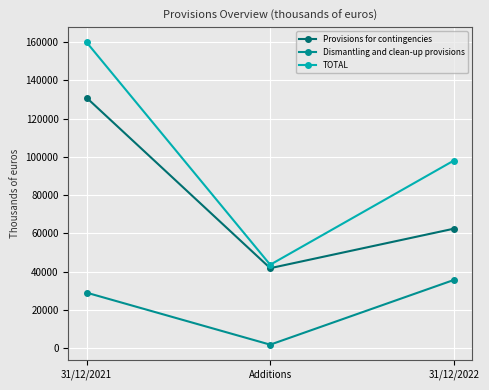

List the series in order of their overall mean, lowest first.

Dismantling and clean-up provisions, Provisions for contingencies, TOTAL